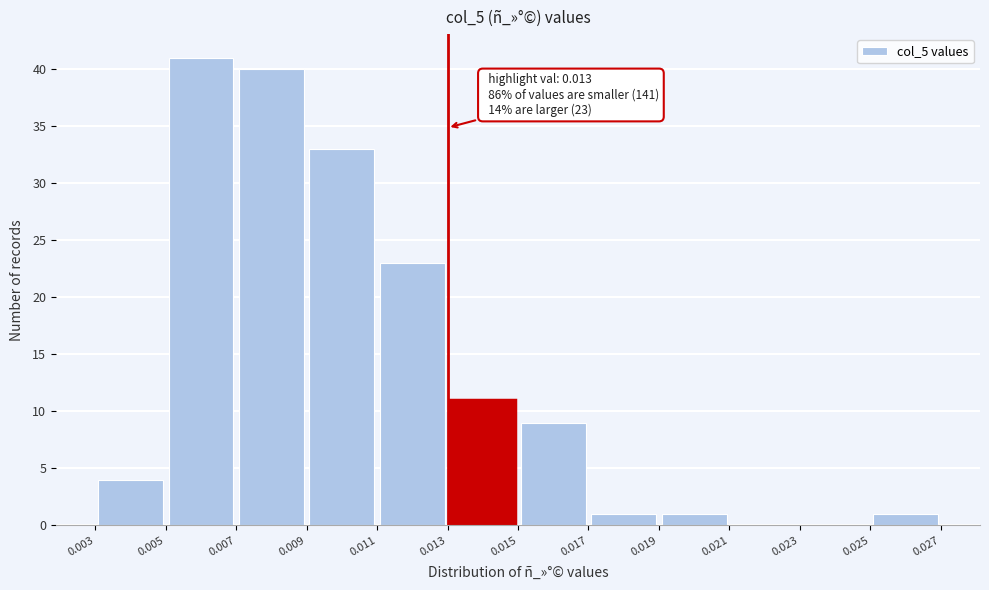

Which range on the x-axis has the tallest bar?

0.005 to 0.007